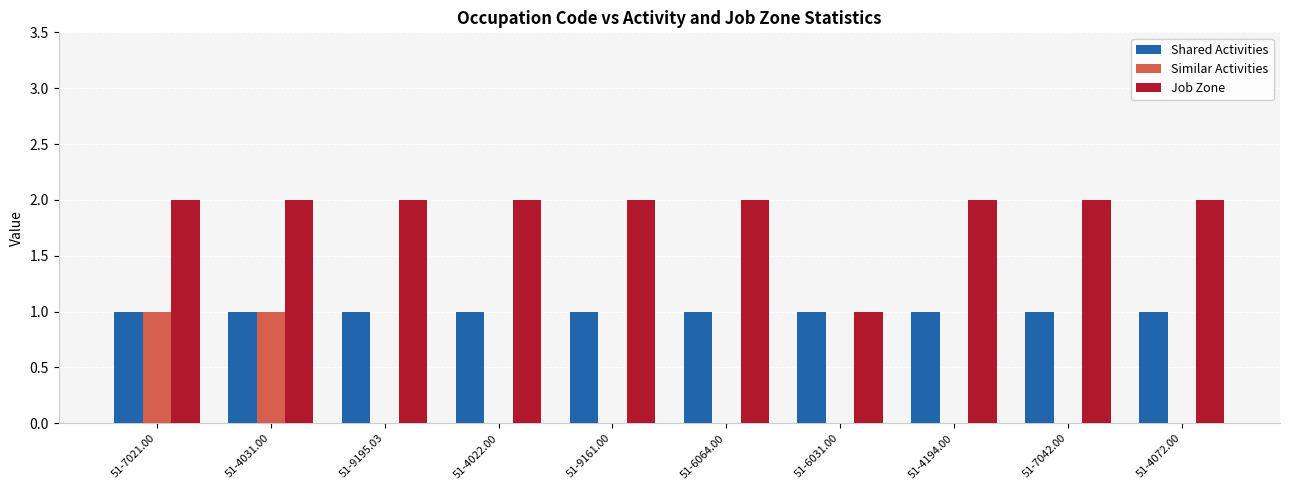

Which series has the largest total across all categories?

Job Zone